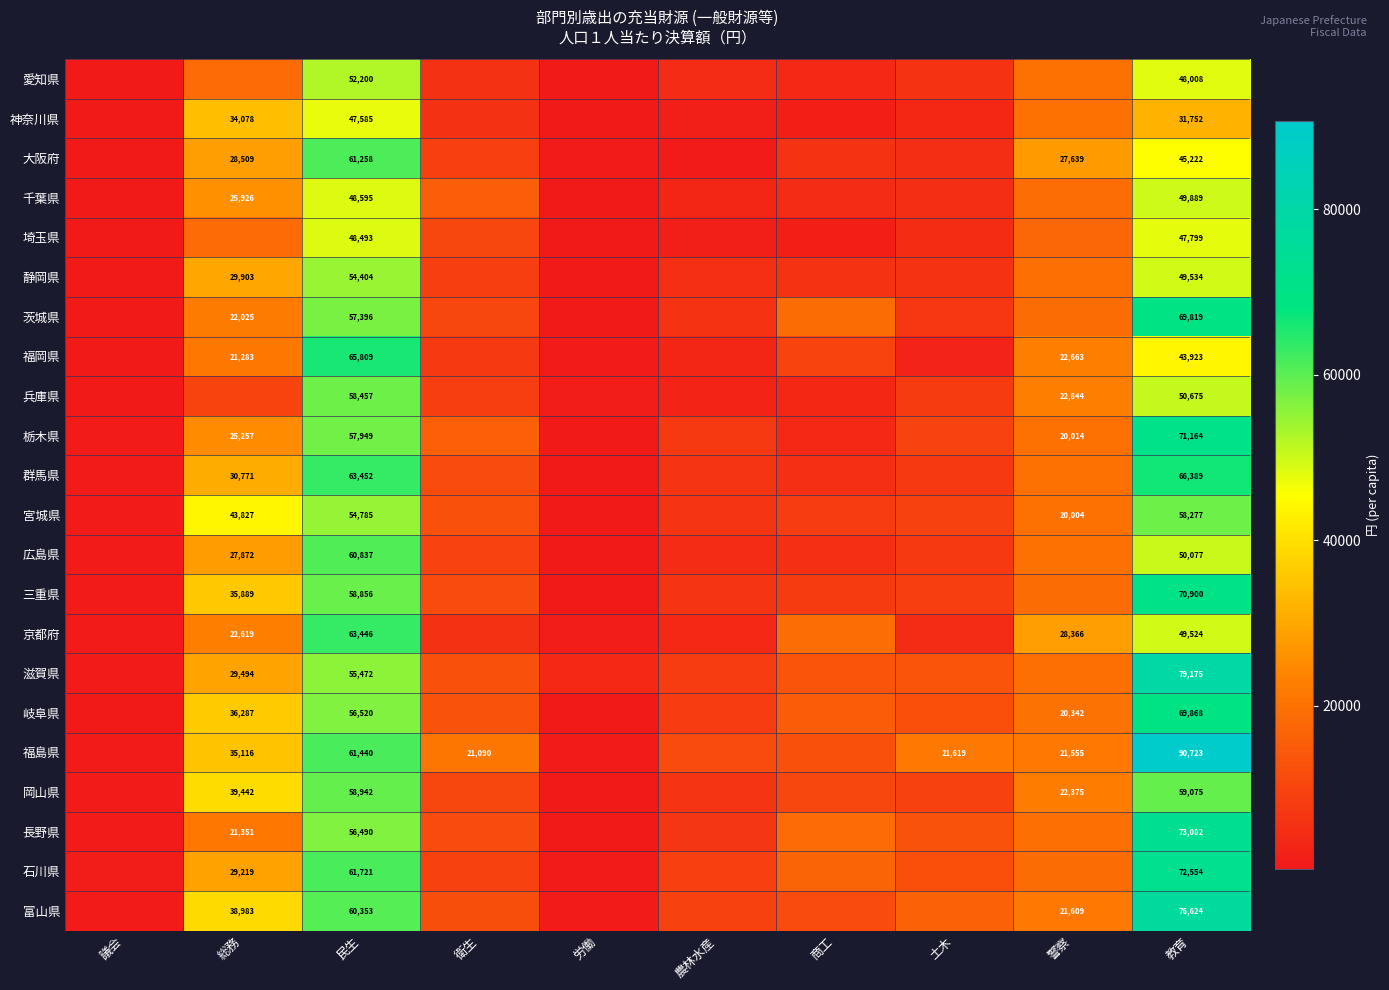

True or false: 大阪府 has a value of 16429 at 警察.

False